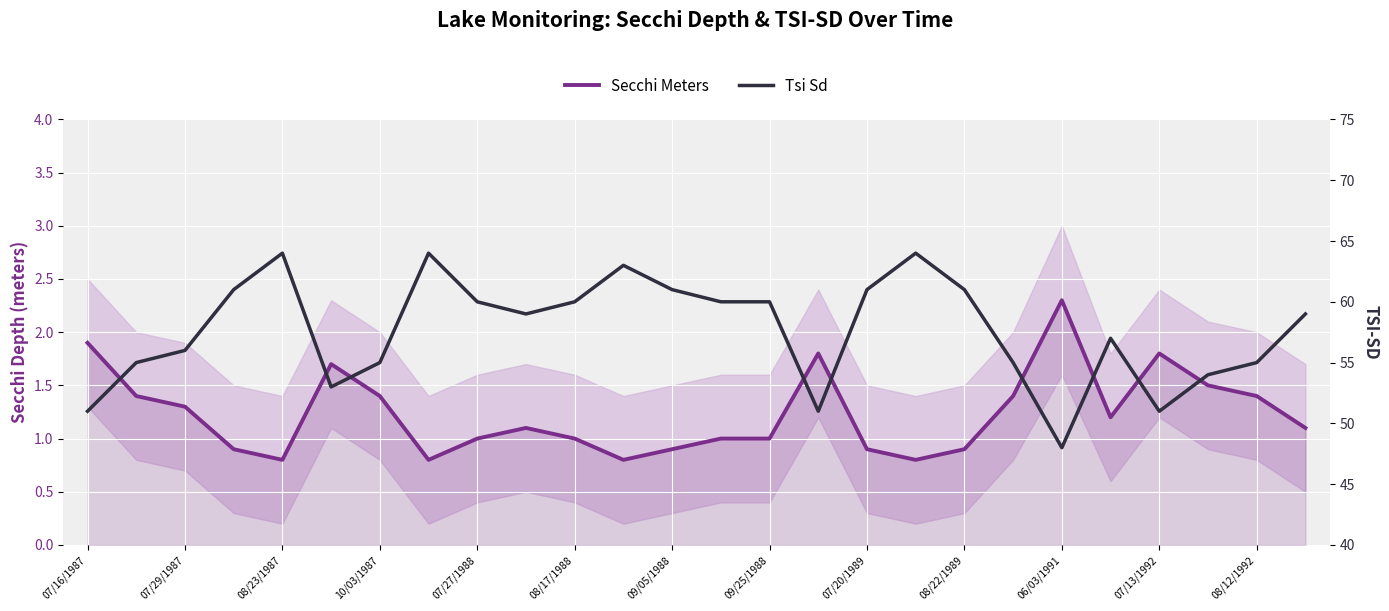

How many data points in Tsi Sd are above 59?

12